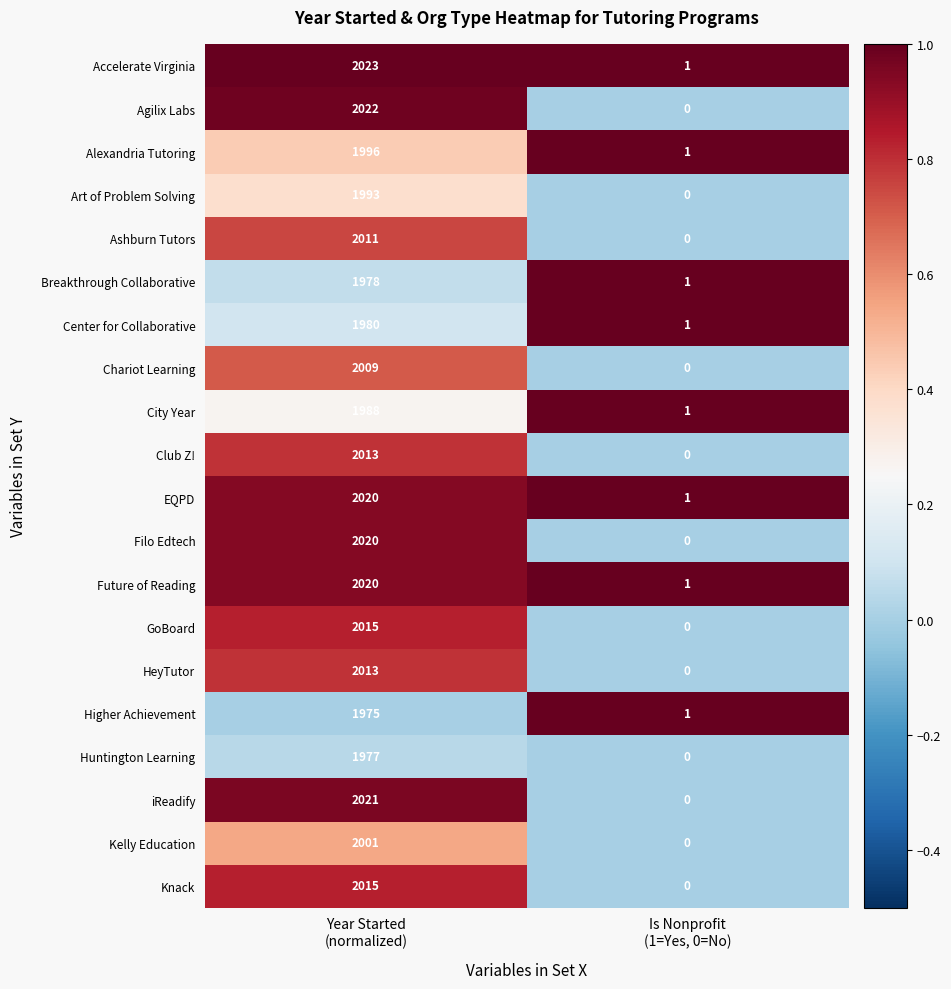

How many data points does each series have?

2